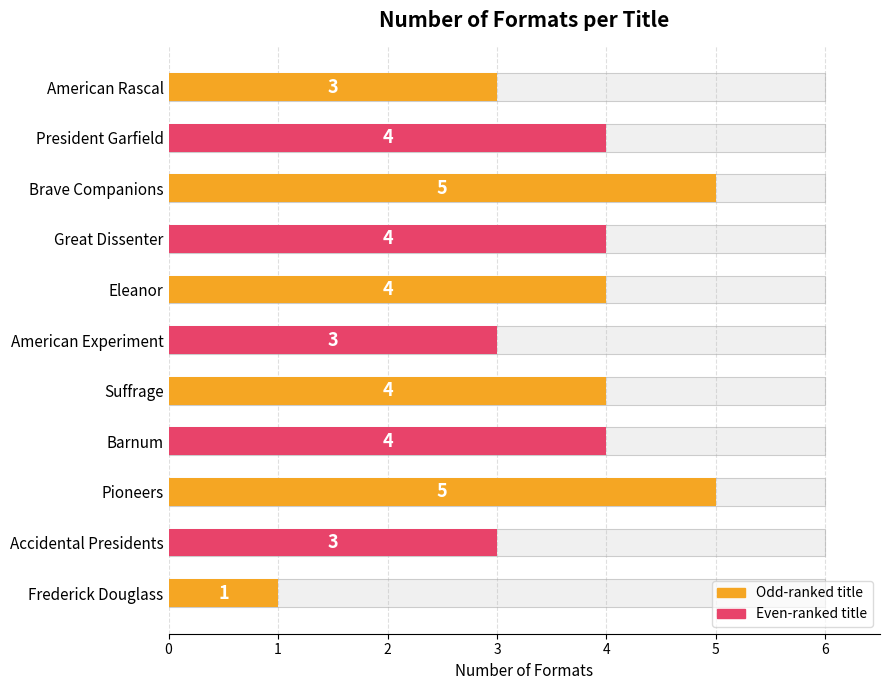

Reading left to right, extract all data points from this chart.

0=3	1=4	2=5	3=4	4=4	5=3	6=4	7=4	8=5	9=3	10=1